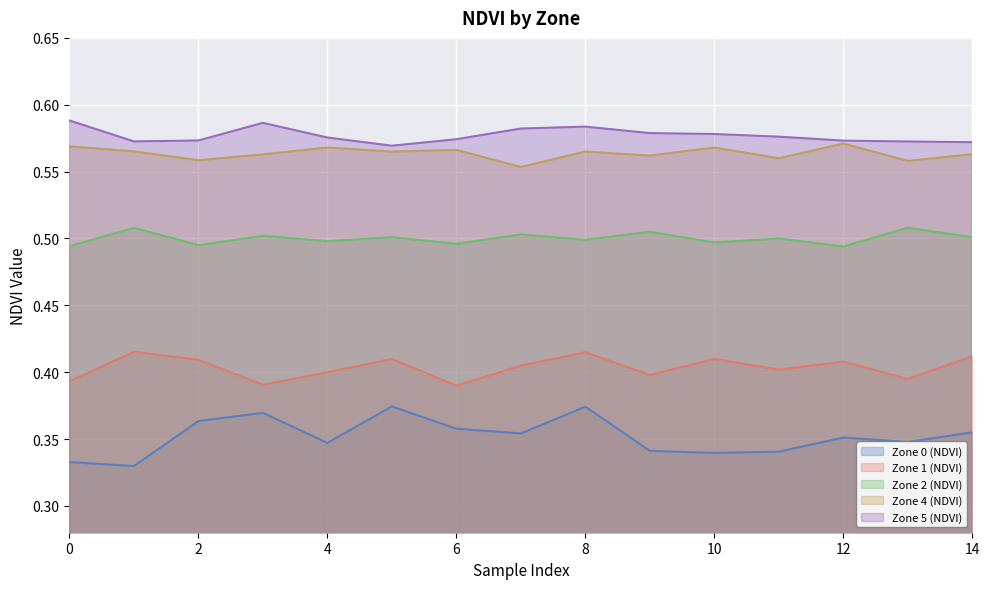

At which category is the sum across all series the highest?

8